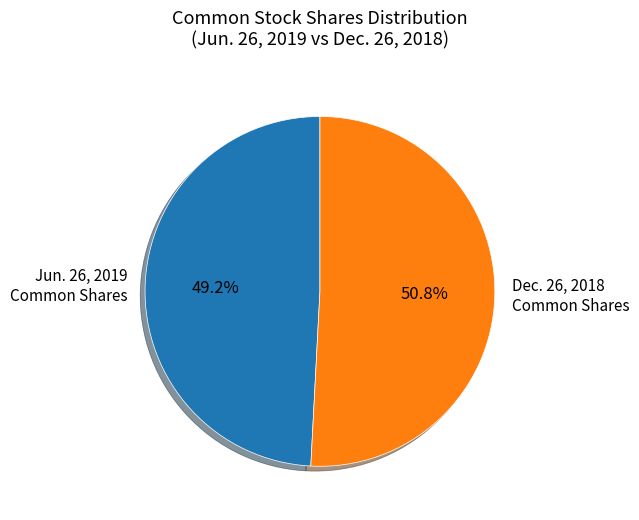

How many segments does this pie chart have?

2